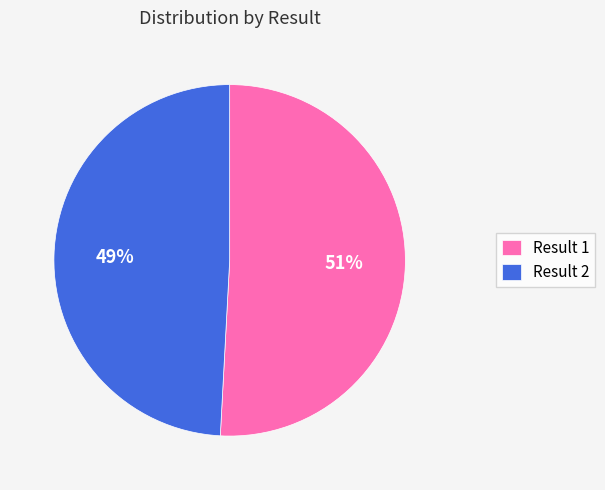

True or false: Result 1 accounts for 37% of the total.

False